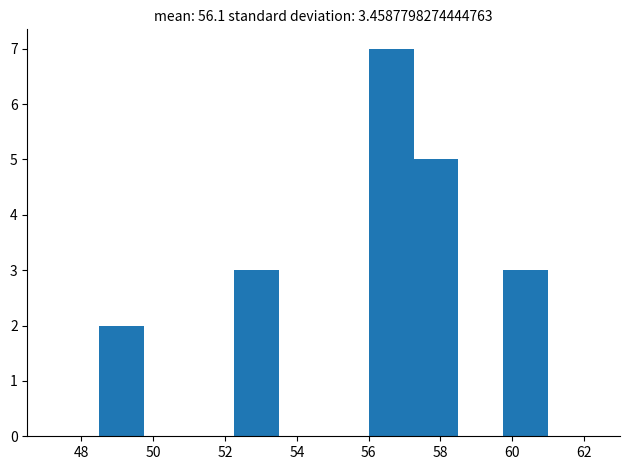

Reading left to right, transcribe this chart: for each bar, give the range it covers on the x-axis and its height. Neither the bar edges nor the heights are printed on the chart, so give them approximately, as read against the axes.

48.50 to 49.75: 2
49.75 to 51.00: 0
51.00 to 52.25: 0
52.25 to 53.50: 3
53.50 to 54.75: 0
54.75 to 56.00: 0
56.00 to 57.25: 7
57.25 to 58.50: 5
58.50 to 59.75: 0
59.75 to 61.00: 3